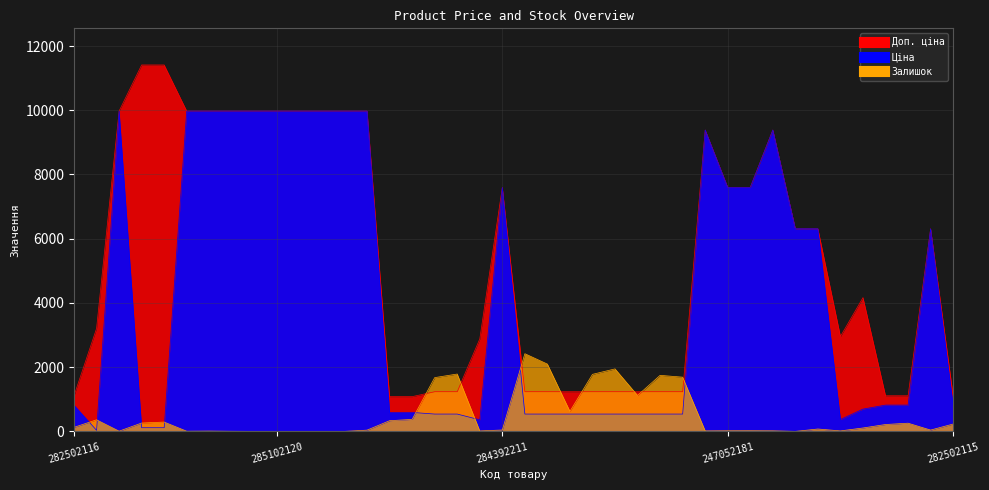

What is the greatest value displayed?

11410.0